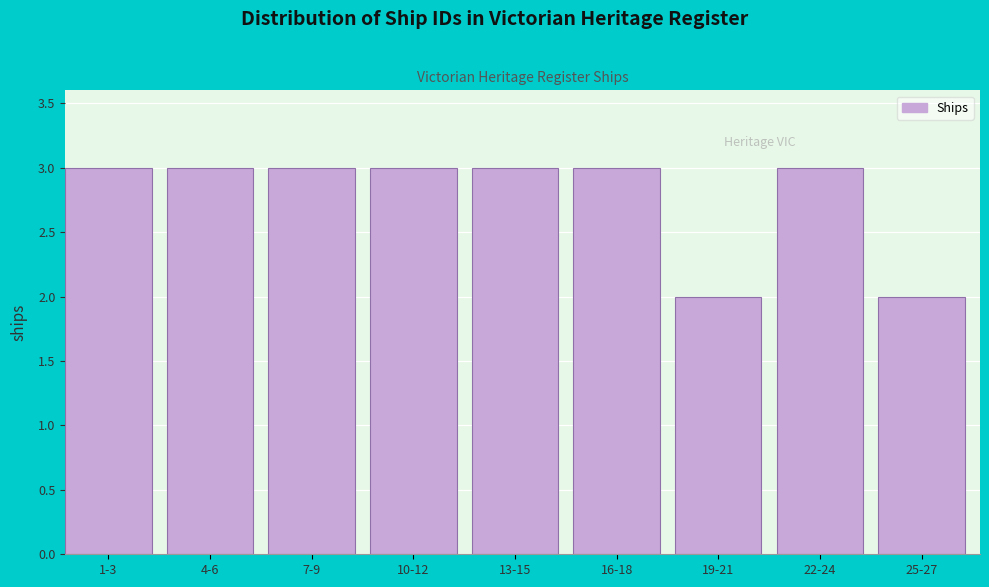

Reading right to left, extract all data points from this chart.

25-27=2	22-24=3	19-21=2	16-18=3	13-15=3	10-12=3	7-9=3	4-6=3	1-3=3